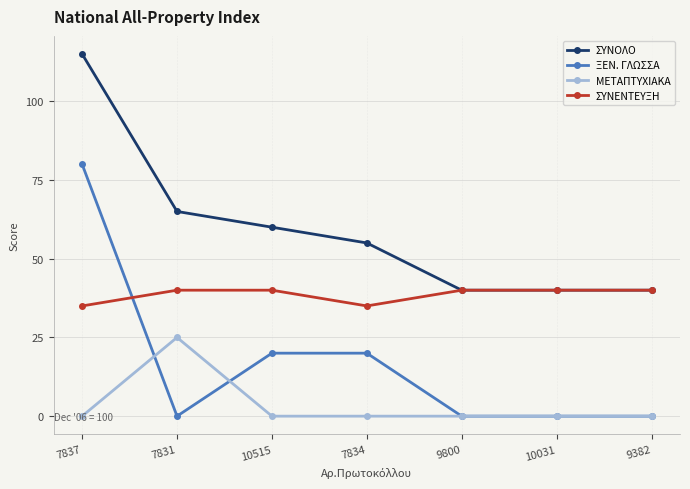

What is the label of the 6th point from the left?

10031